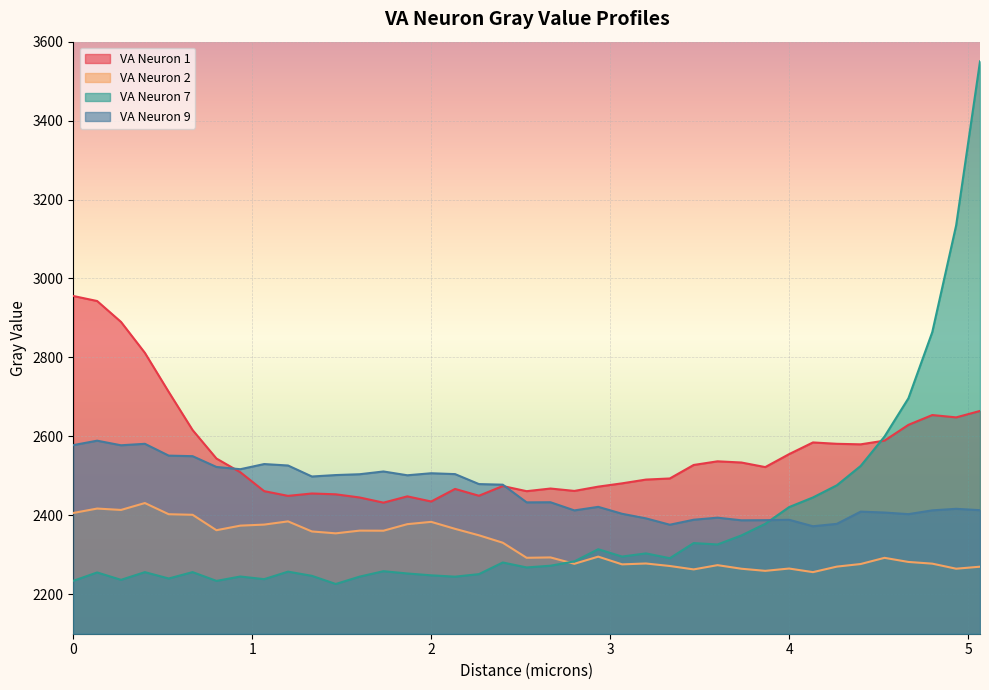

What is the value of the VA Neuron 1 point at the 36th from the left?

2629.2